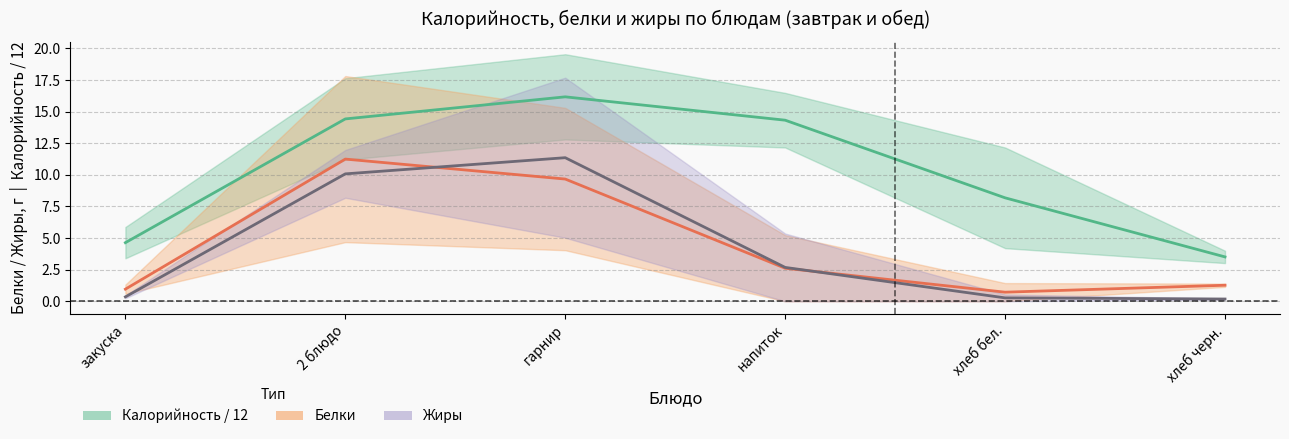

Reading left to right, what are all the values shown in this chart?

Калорийность (среднее): закуска=4.6	2 блюдо=14.4	гарнир=16.2	напиток=14.3	хлеб бел.=8.2	хлеб черн.=3.5
Белки (среднее): закуска=1.0	2 блюдо=11.2	гарнир=9.7	напиток=2.6	хлеб бел.=0.7	хлеб черн.=1.3
Жиры (среднее): закуска=0.3	2 блюдо=10.1	гарнир=11.4	напиток=2.7	хлеб бел.=0.3	хлеб черн.=0.2